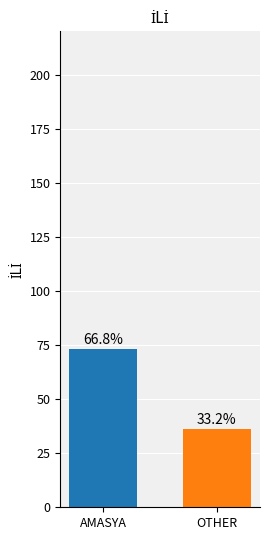

How many bars are there in total?

2